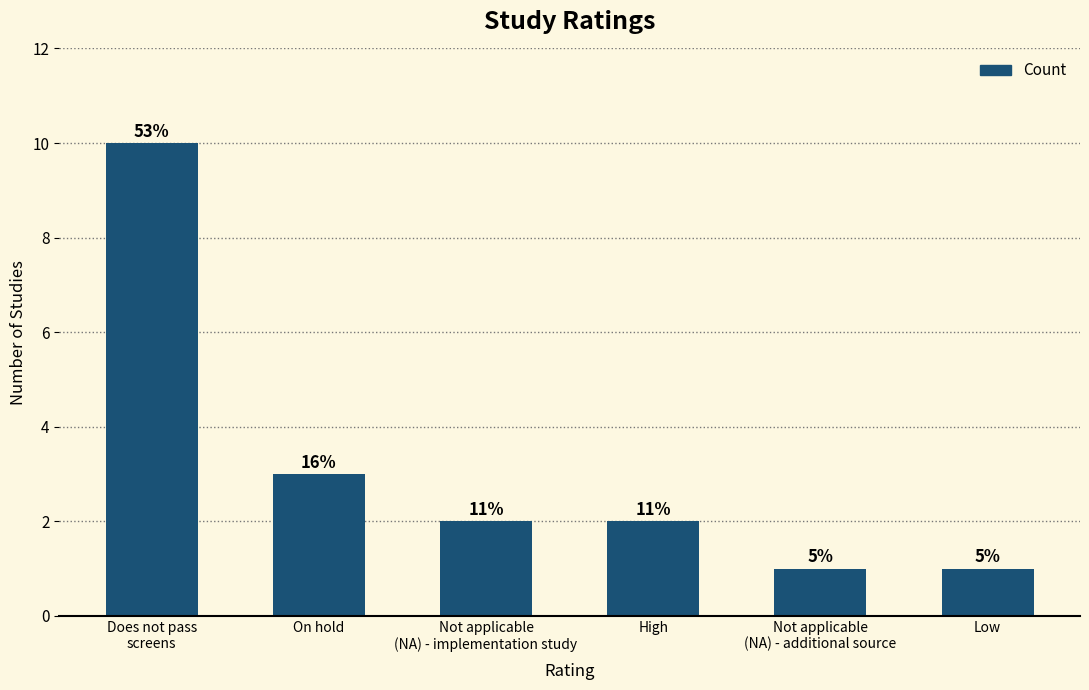

How many bars are there in total?

6